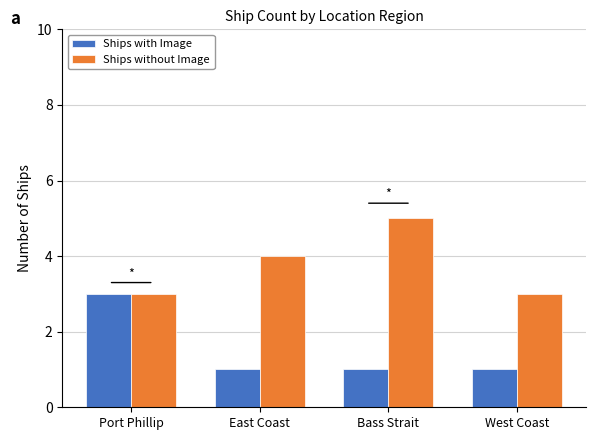

Which series changed the most between Port Phillip and West Coast?

Ships with Image